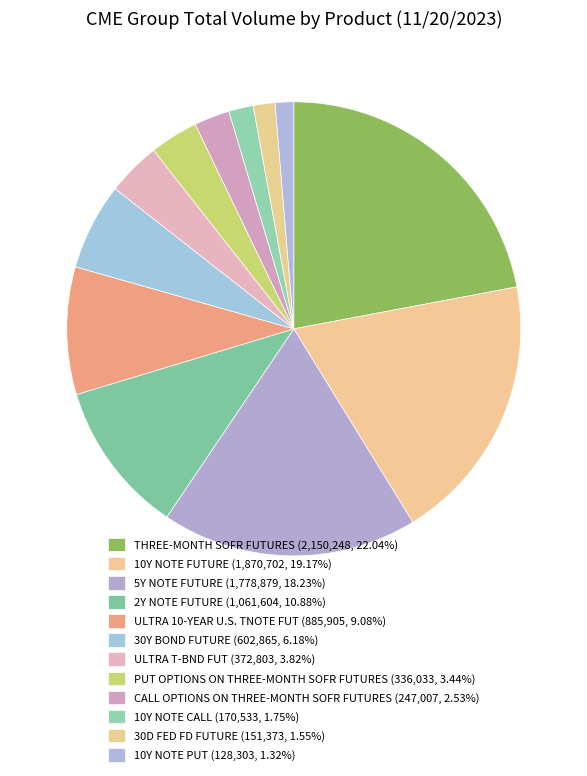

The THREE-MONTH SOFR FUTURES slice represents 17% of the pie. True or false?

False